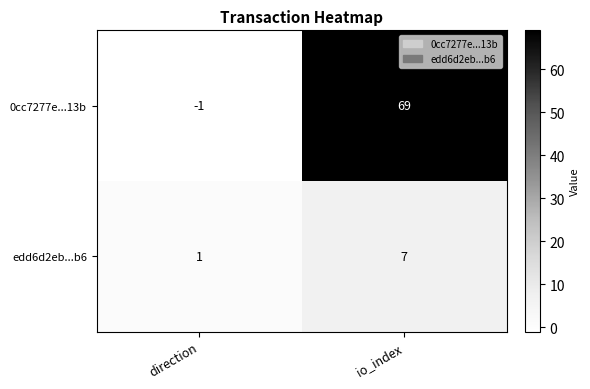

Between direction and io_index, which series saw the biggest shift?

0cc7277e...13b